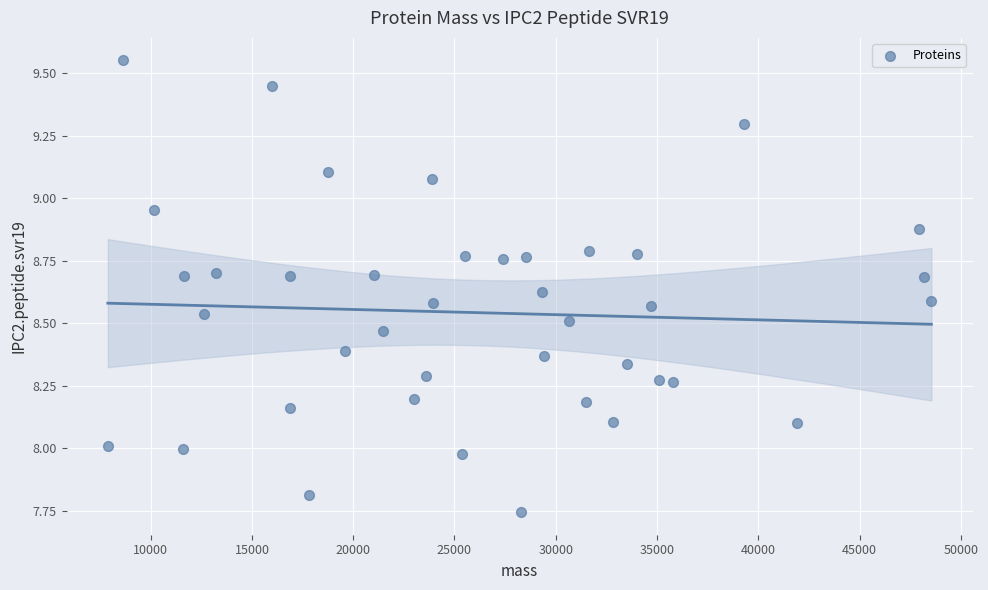

What is the range of X values (max minus min)?

40660.3